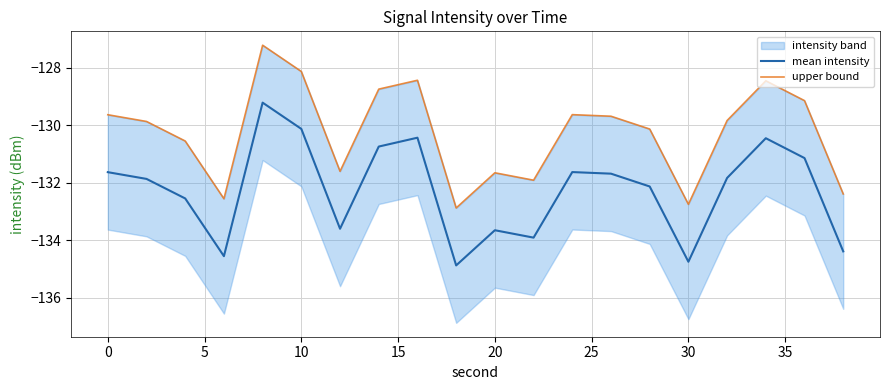

What is the difference between the maximum and minimum values in the upper bound series?

5.7